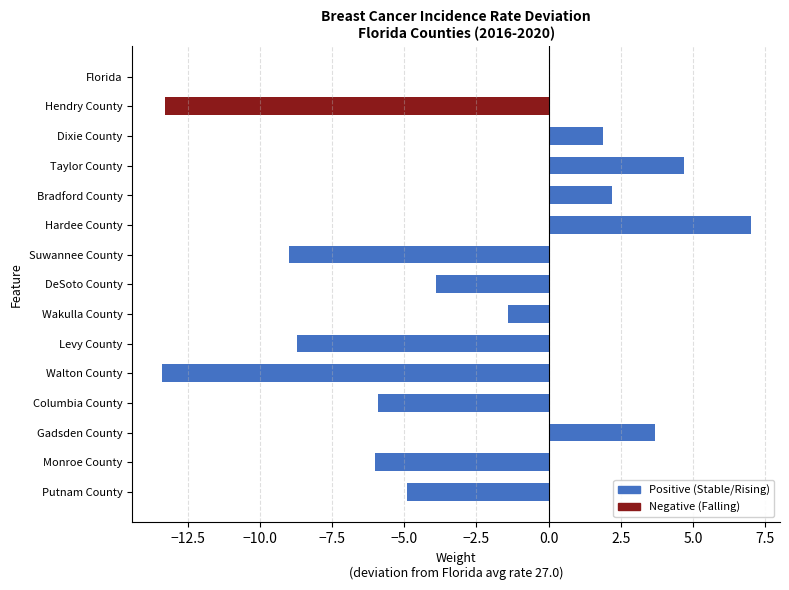

The chart shows a value of 3.7 at Gadsden County. True or false?

True